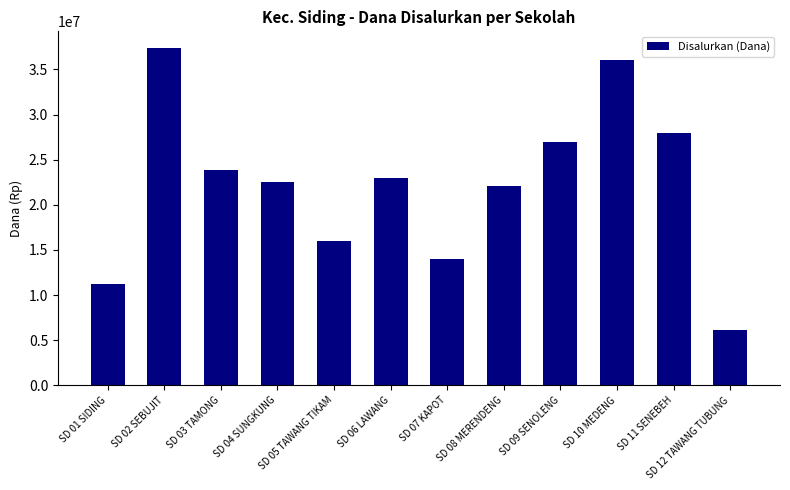

Which has a higher value, SD 10 MEDENG or SD 03 TAMONG?

SD 10 MEDENG